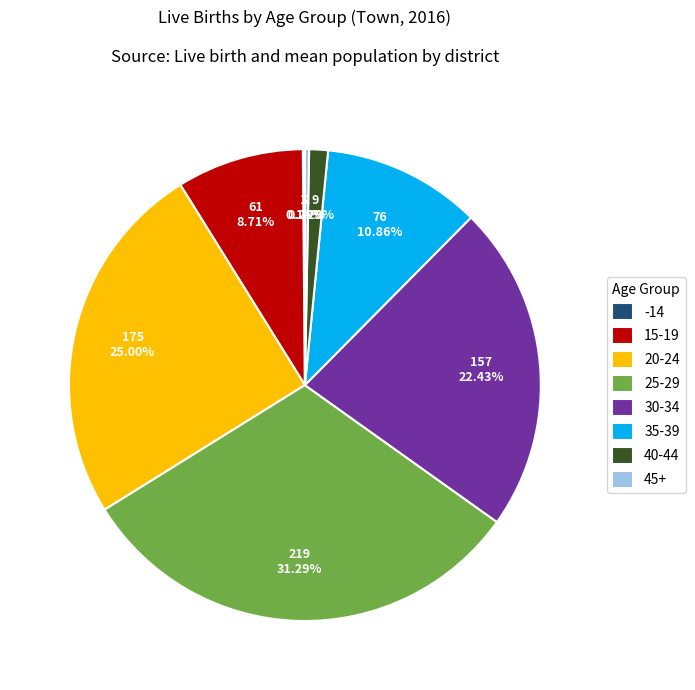

To the nearest percent, what is the difference between the 30-34 and 15-19 slice percentages?

14%